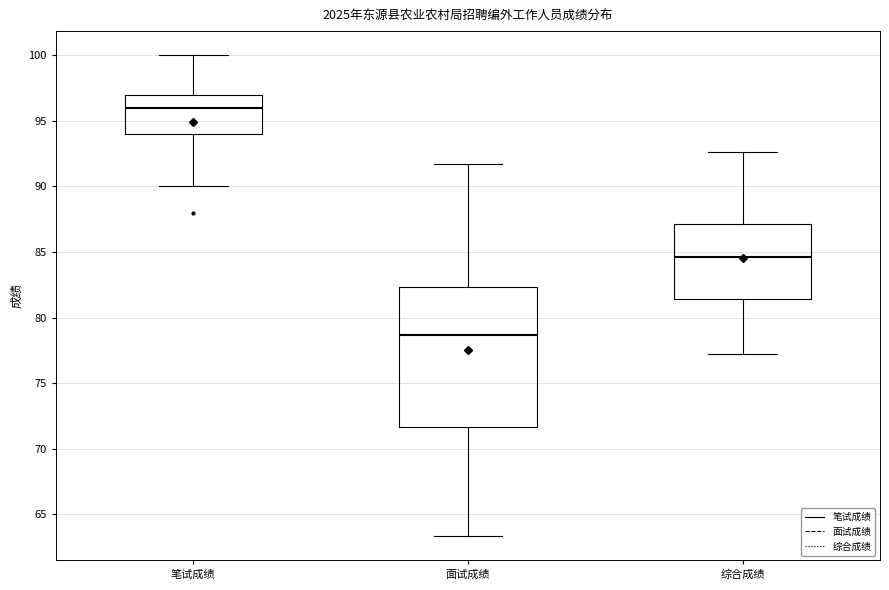

Comparing the boxes themselves (not the whiskers), which one is the tallest?

面试成绩